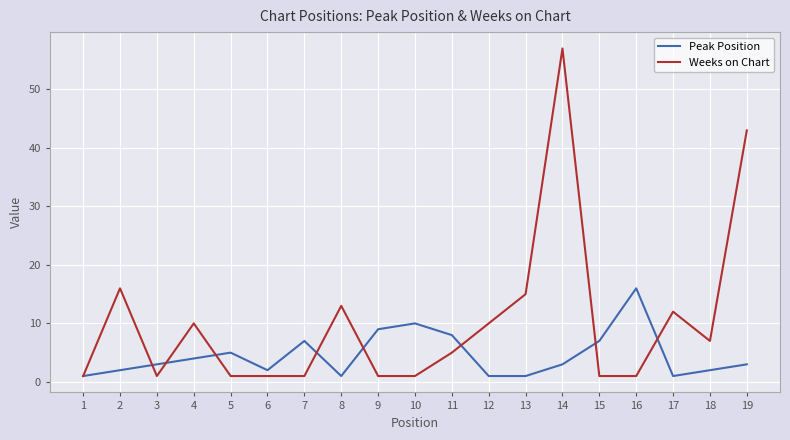

At which category does the chart reach its peak across all series?

14